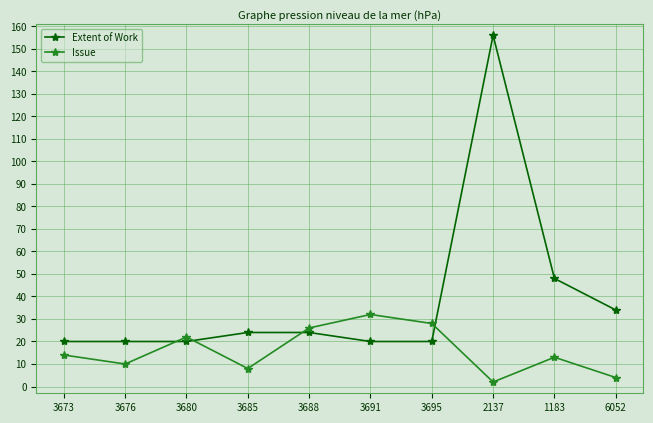

At which label is Issue closest to 17?

3673